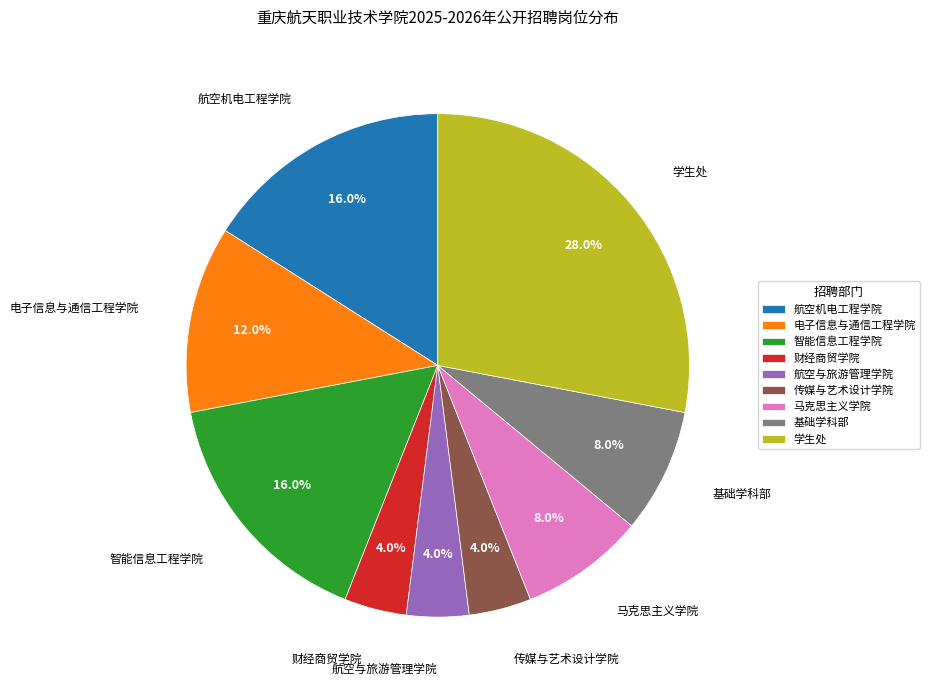

To the nearest percent, what is the combined percentage of 航空与旅游管理学院 and 传媒与艺术设计学院?

8%